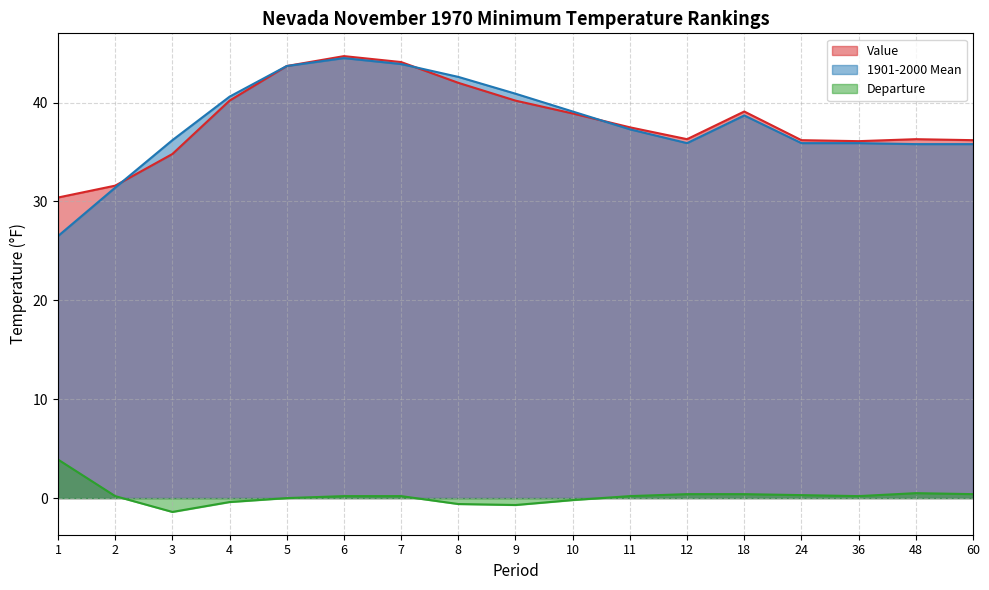

Which series has the largest total across all categories?

Value